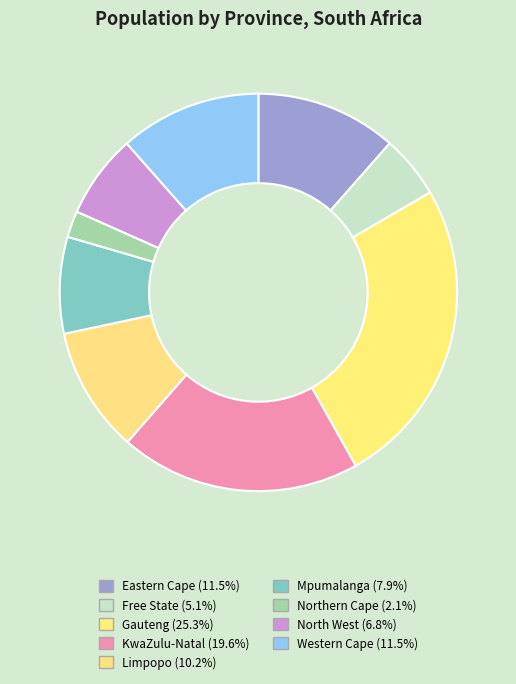

Count the number of slices in the pie.

9